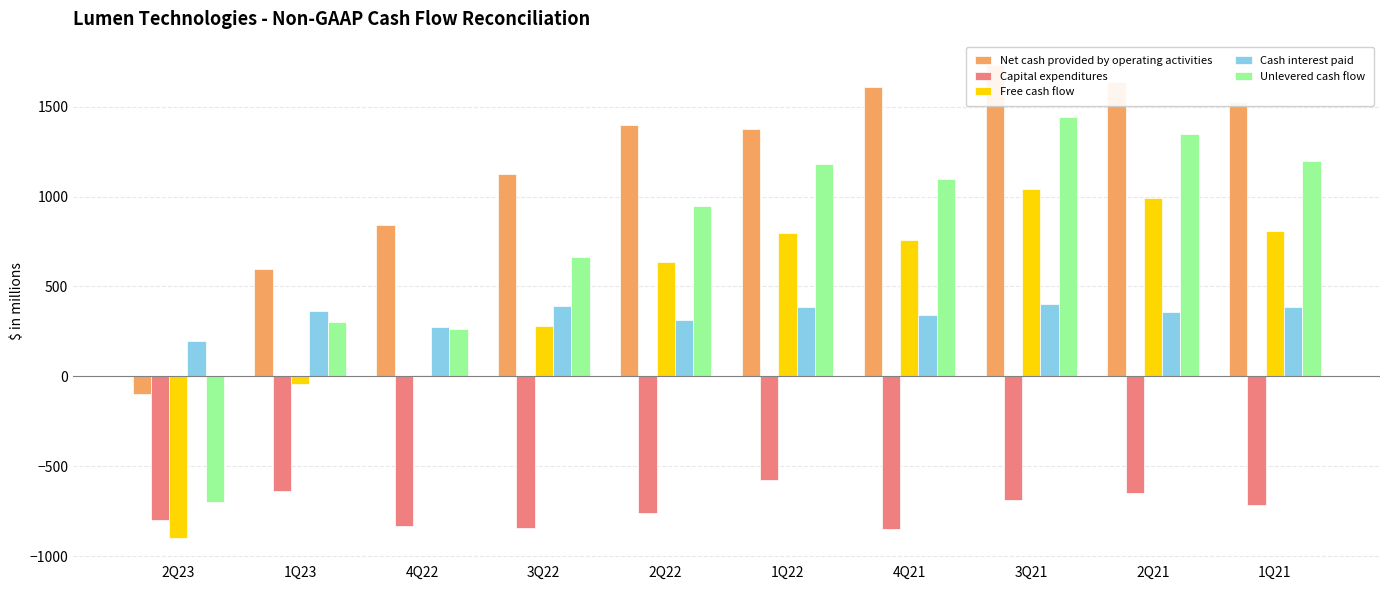

How many groups of bars are there?

10